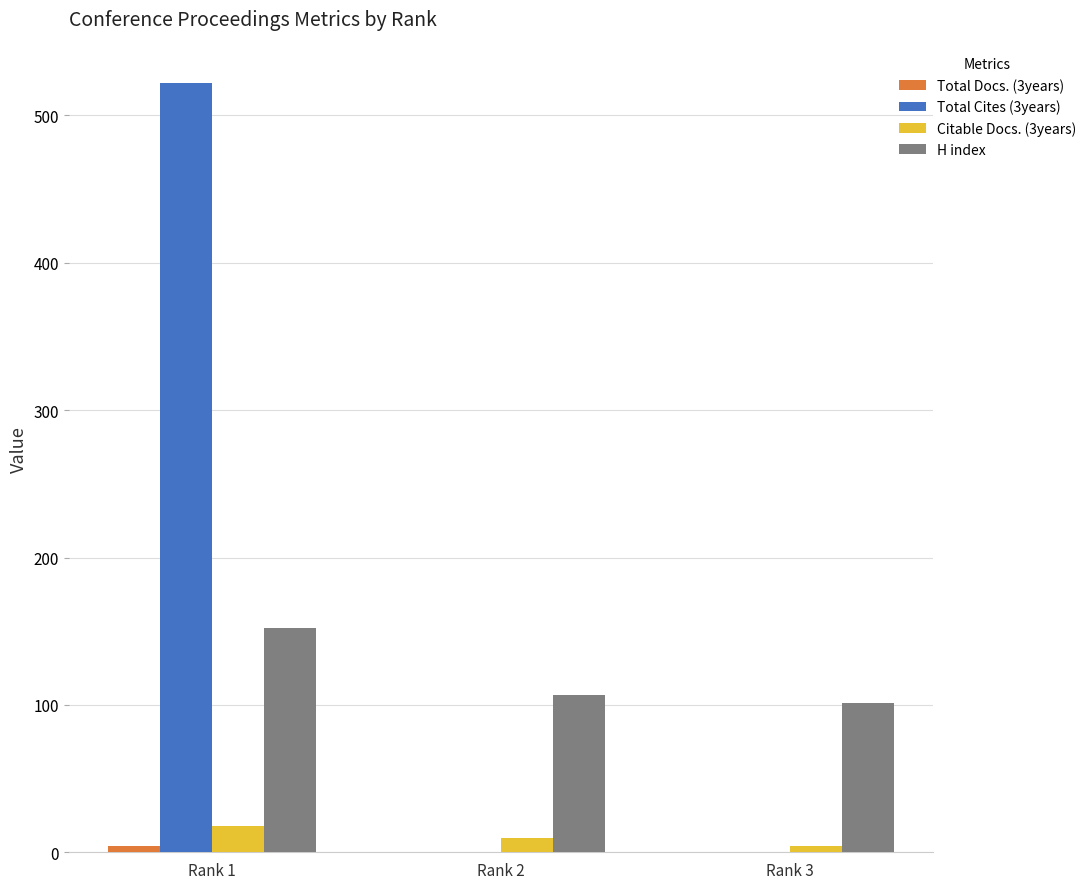

At which label is H index closest to 126?

Rank 2